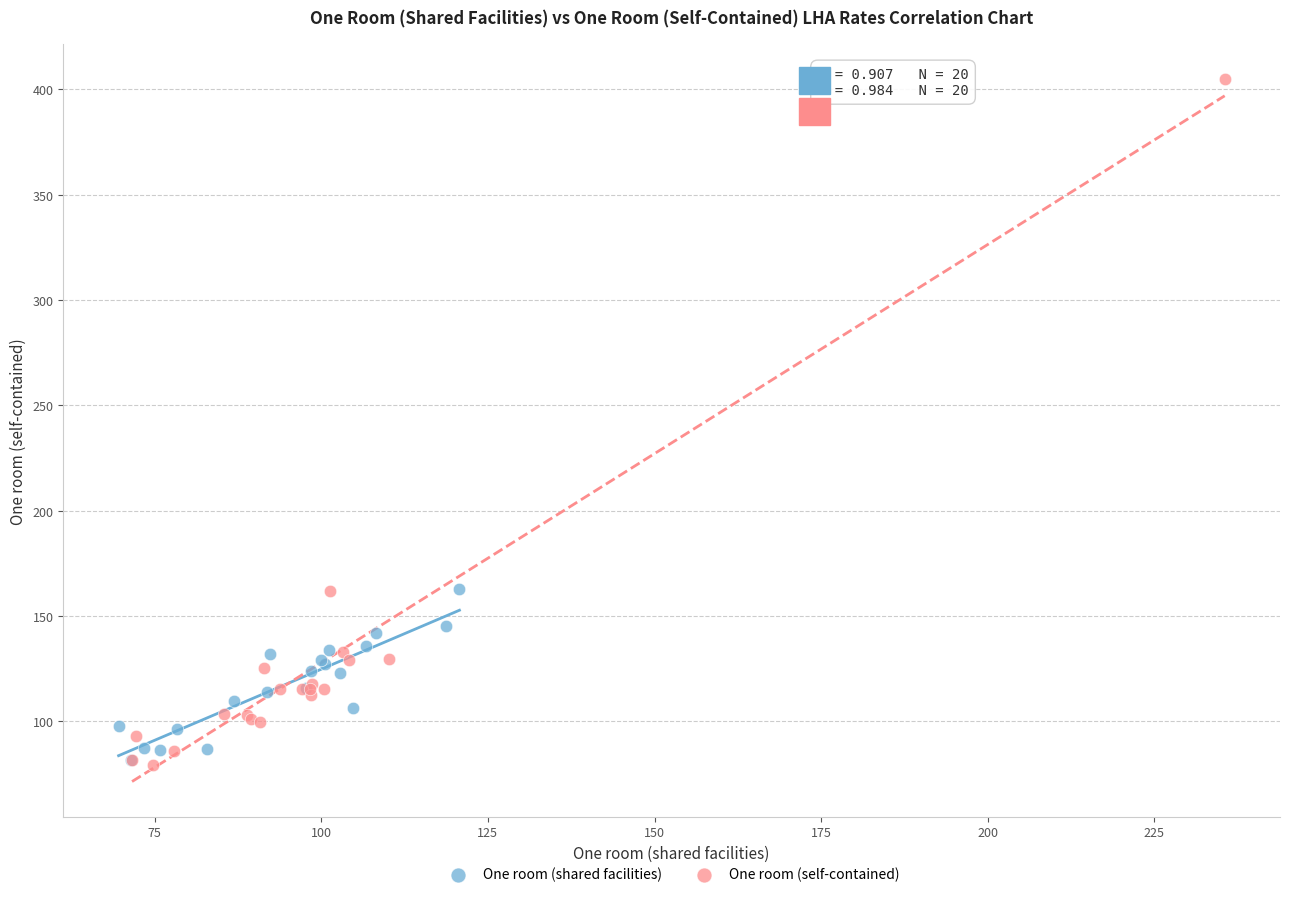

Which series has the widest spread of Y values?

One room (self-contained)